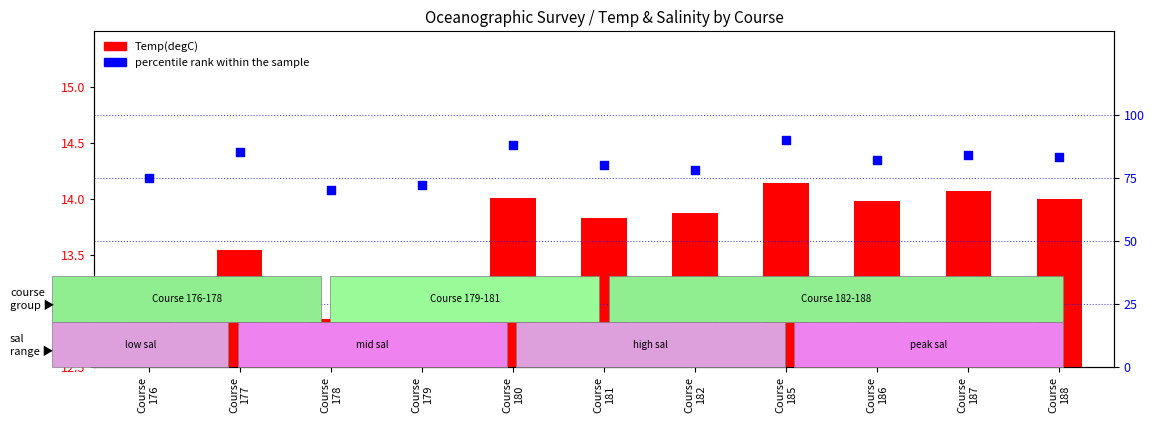

At how many categories does at least one series exceed 43?

11